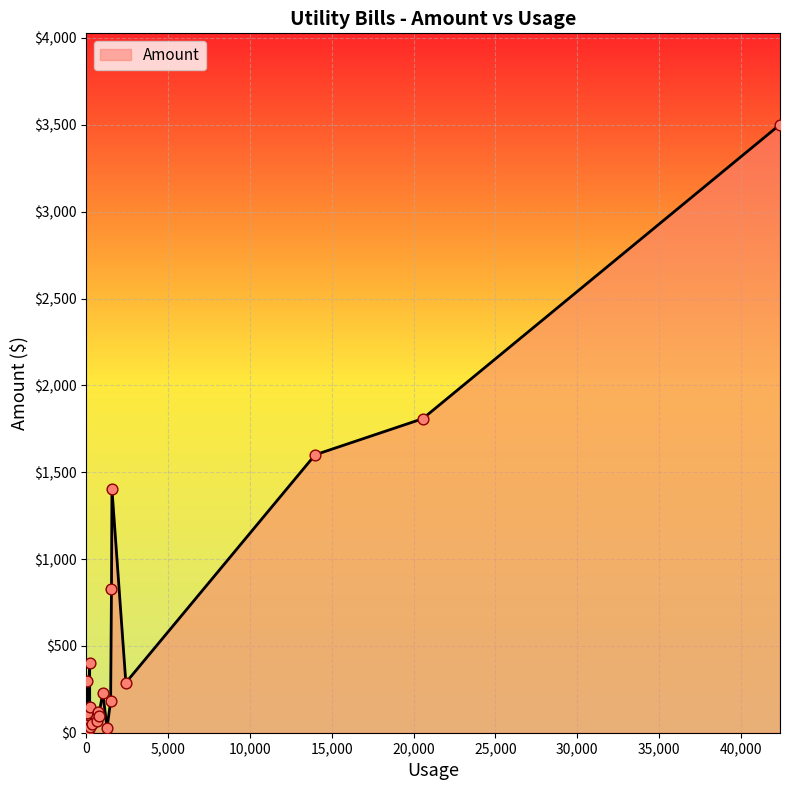

What is the change in value from Atmos Energy to Reliant #1133?

+770.5